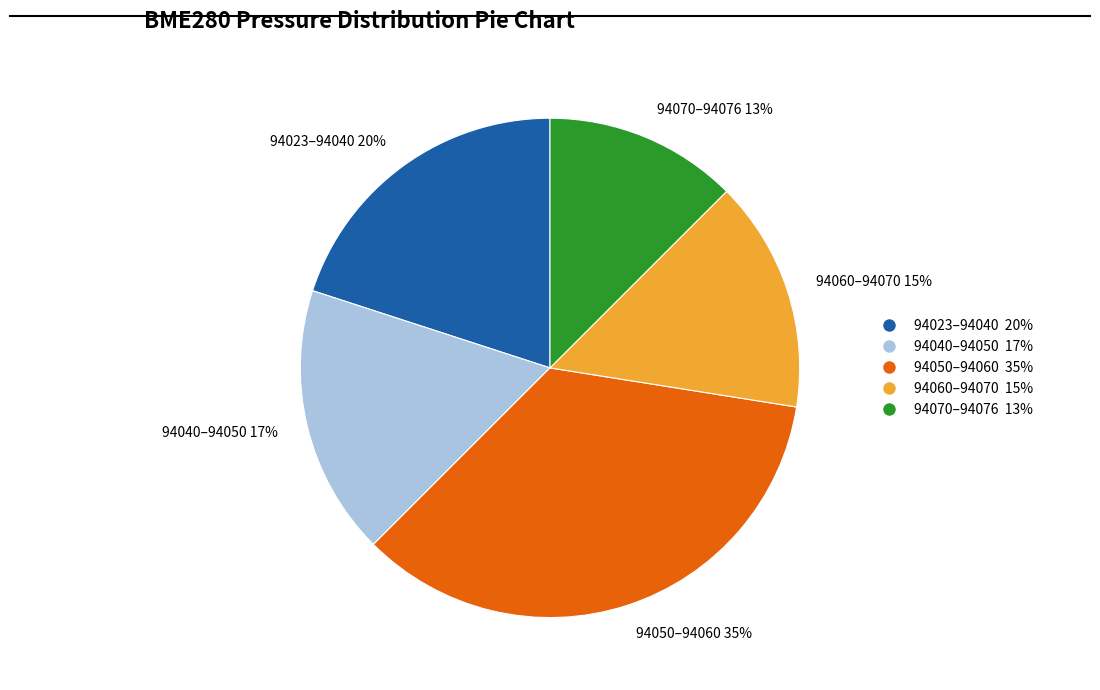

To the nearest percent, what portion does 94060–94070 15% represent?

15%